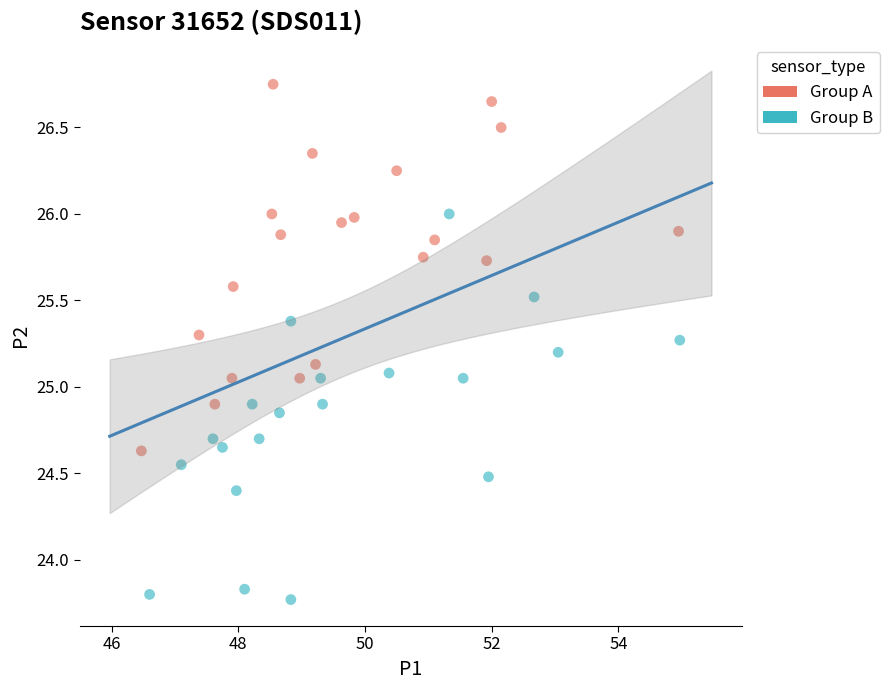

What are all the series names shown in the legend?

Group A, Group B